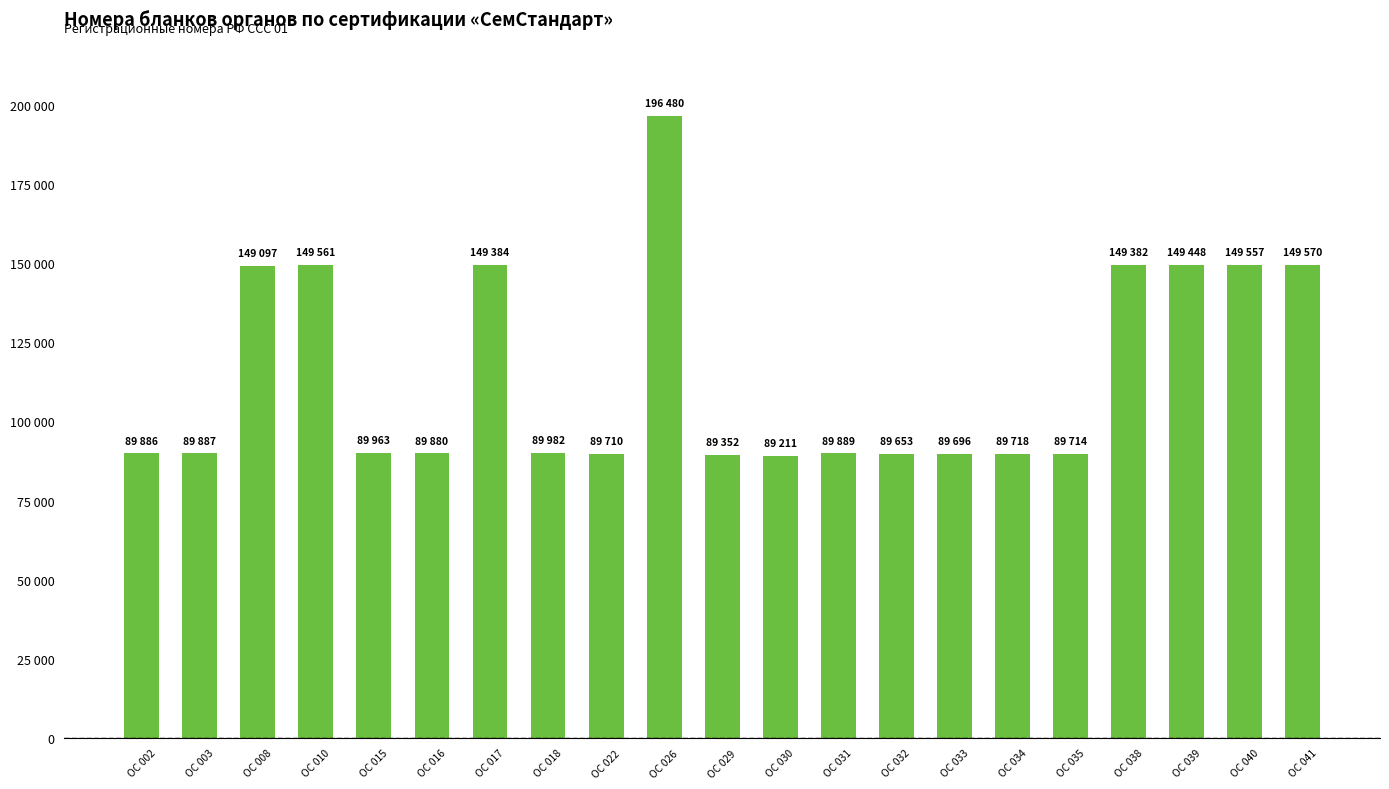

Are the bars horizontal?

No